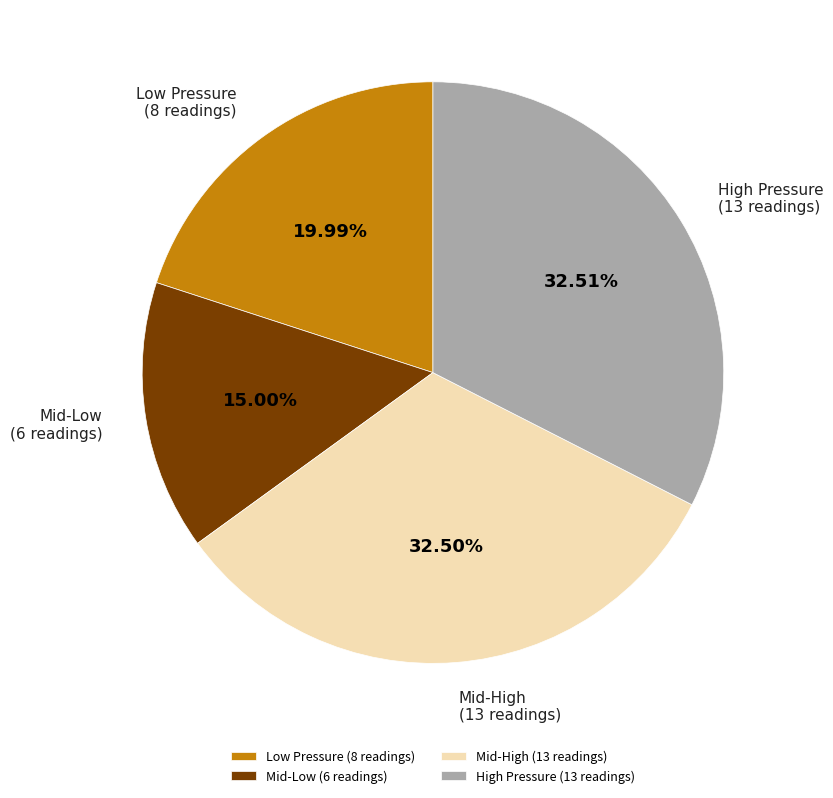

Combined, do Mid-Low (6 readings) and High Pressure (13 readings) account for over 50%?

No